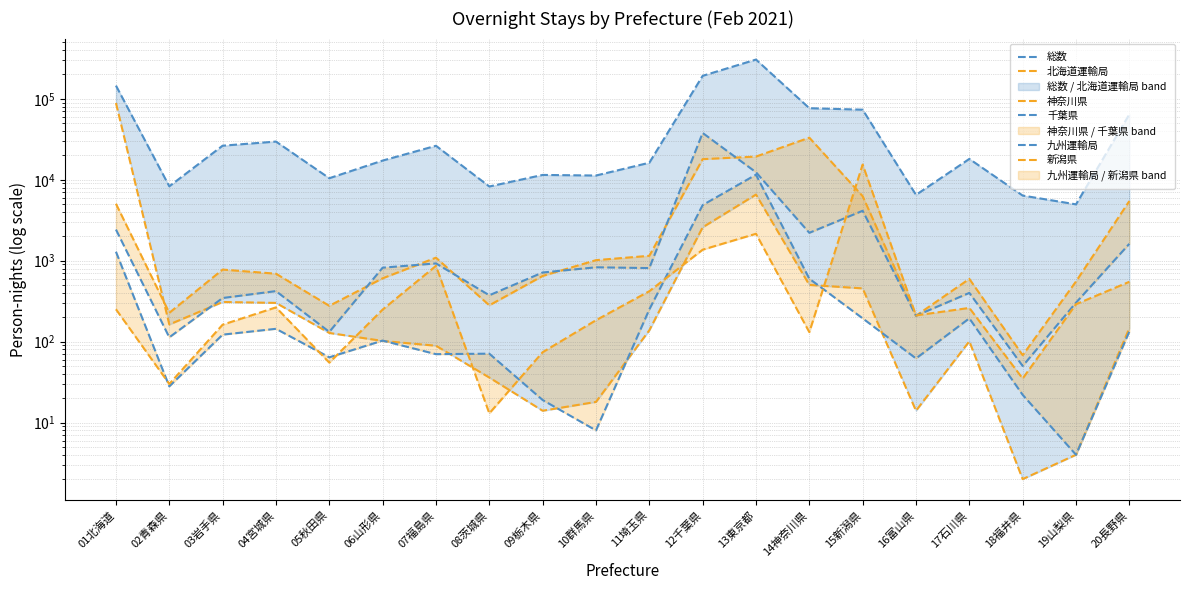

True or false: 北海道運輸局 has more than 1 points higher than both neighbors.

True